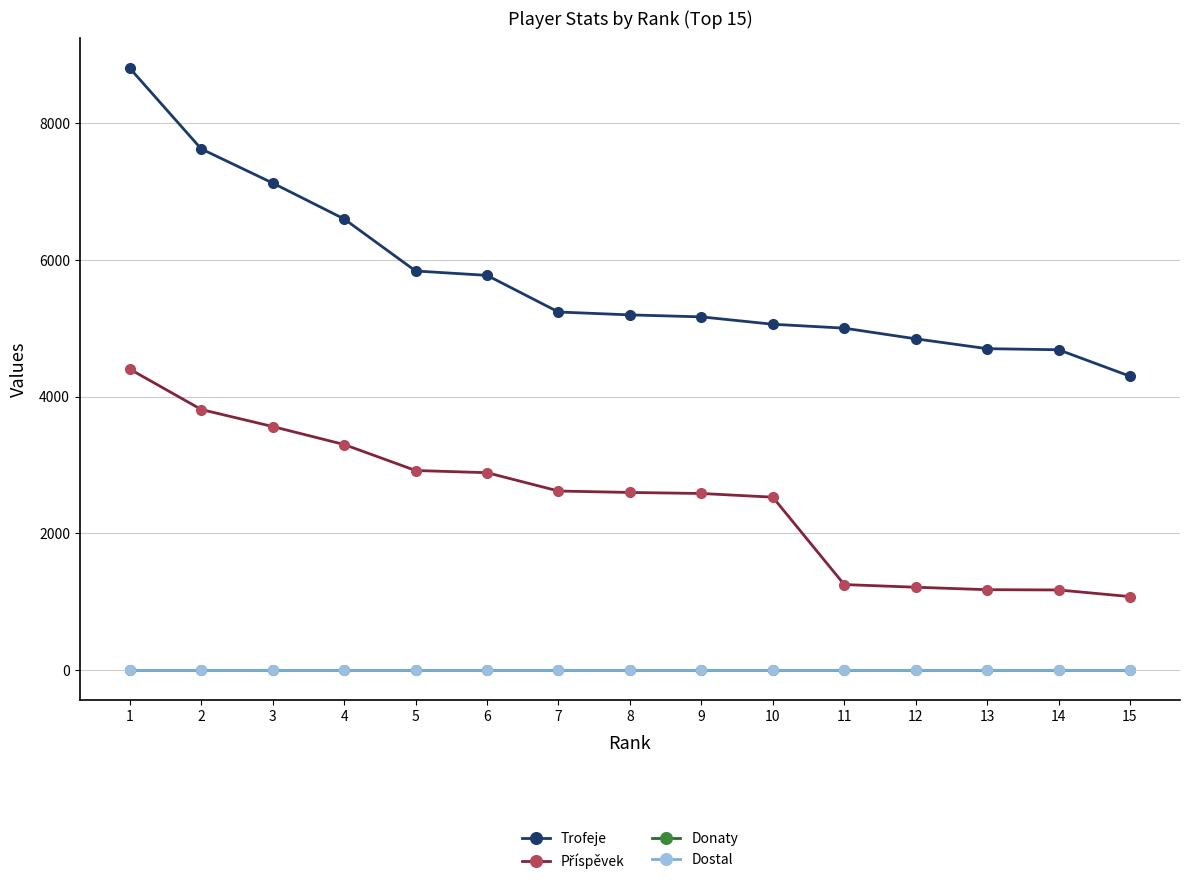

Does the chart have visible grid lines?

Yes